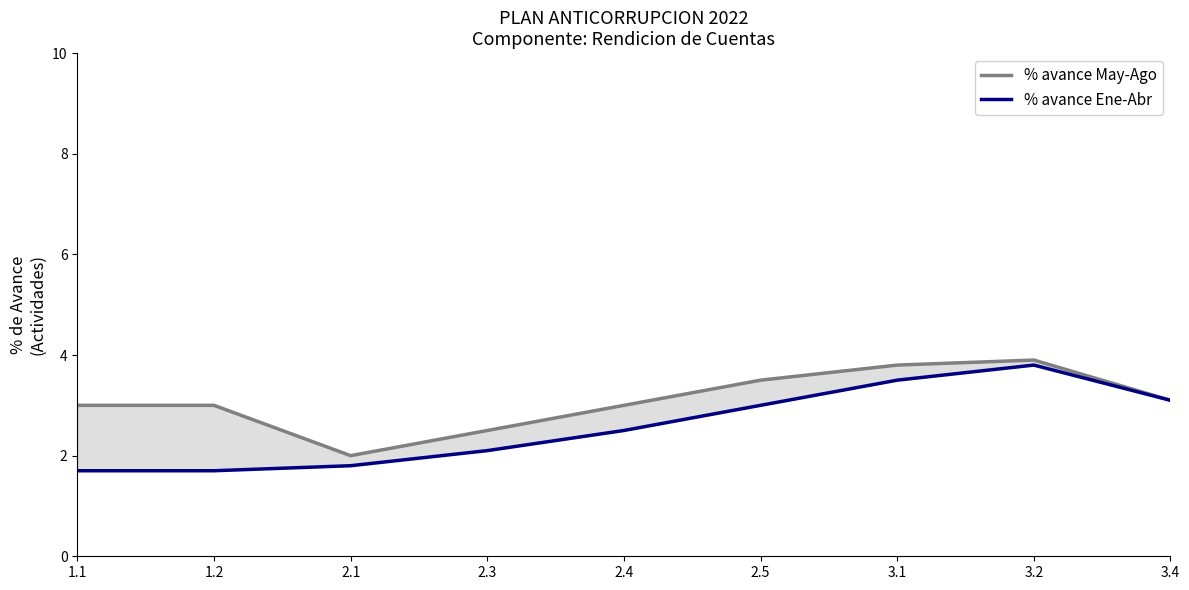

Reading right to left, transcribe all the data shown in this chart.

% avance May-Ago: 3.1	3.9	3.8	3.5	3.0	2.5	2.0	3.0	3.0
% avance Ene-Abr: 3.1	3.8	3.5	3.0	2.5	2.1	1.8	1.7	1.7